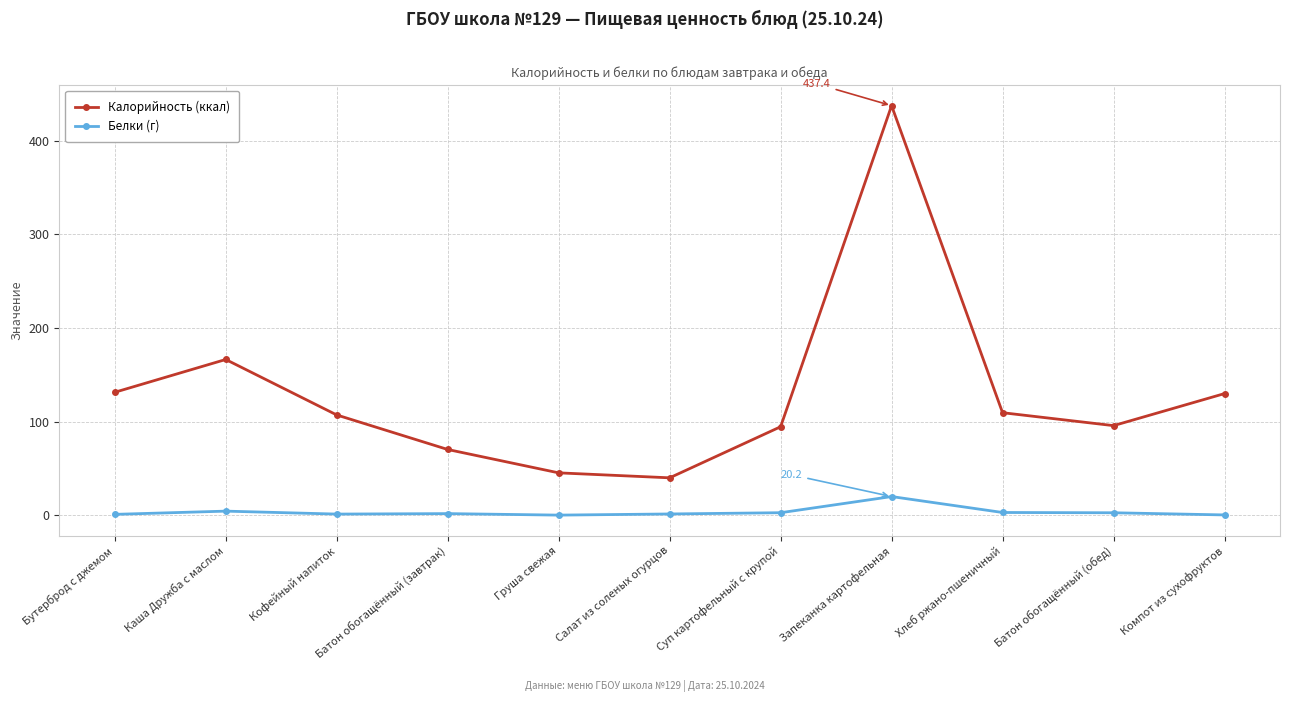

How many lines are shown in the chart?

2